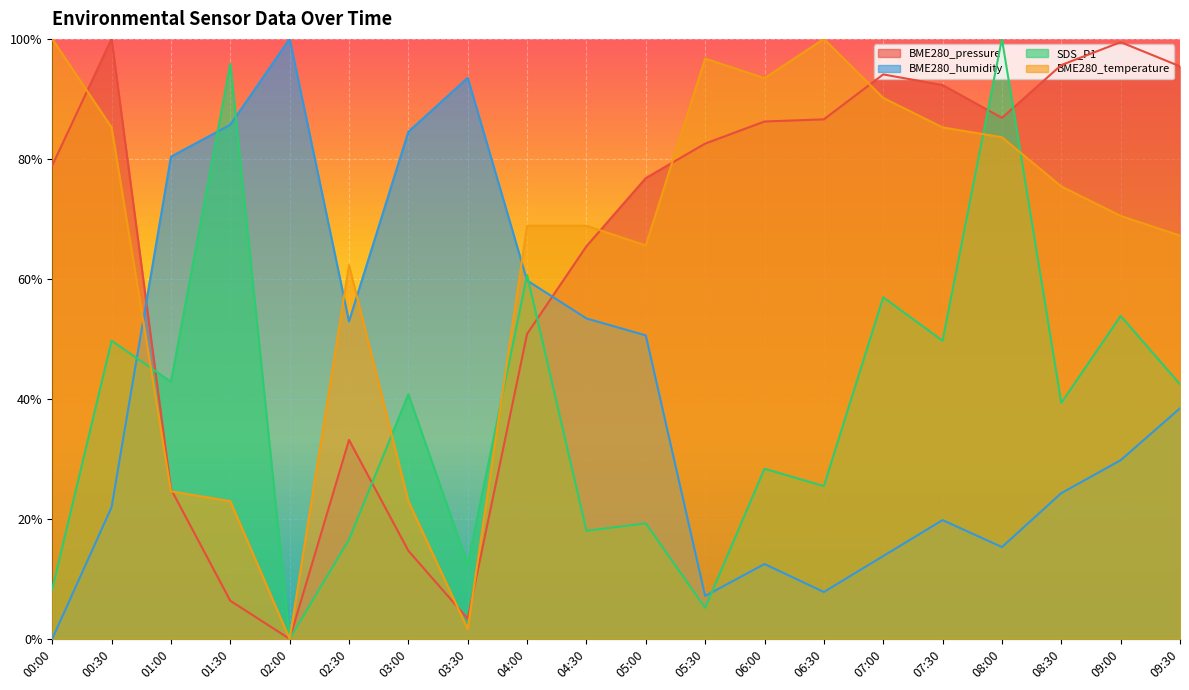

What value does the BME280_temperature series have at 00:00?

1.0